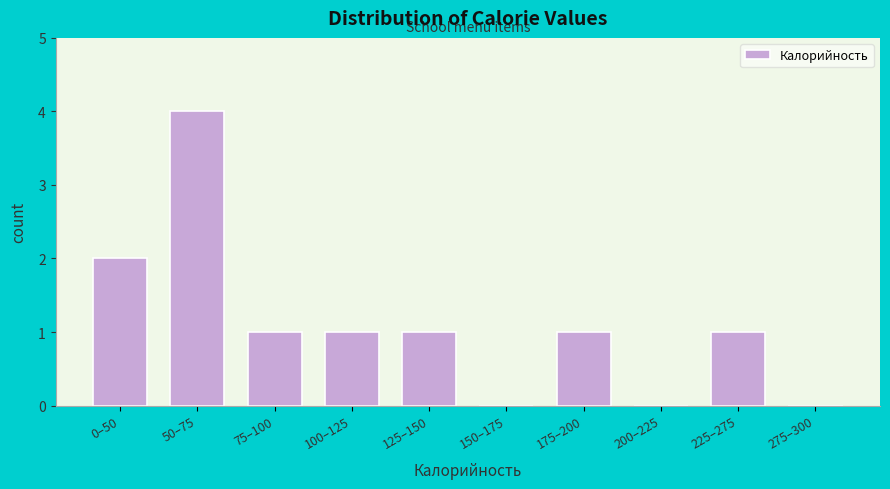

Reading right to left, transcribe all the data shown in this chart.

275–300=0	225–275=1	200–225=0	175–200=1	150–175=0	125–150=1	100–125=1	75–100=1	50–75=4	0–50=2